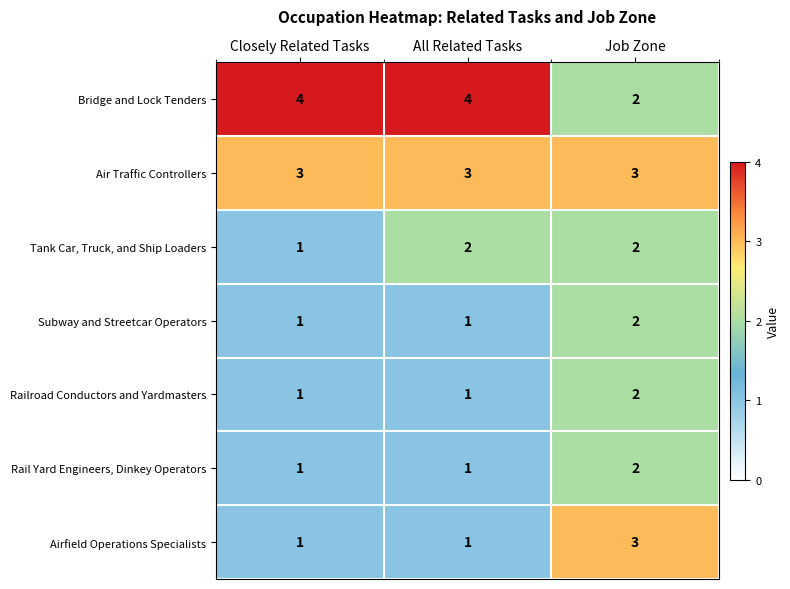

The value of Railroad Conductors and Yardmasters at Job Zone is 2. True or false?

True